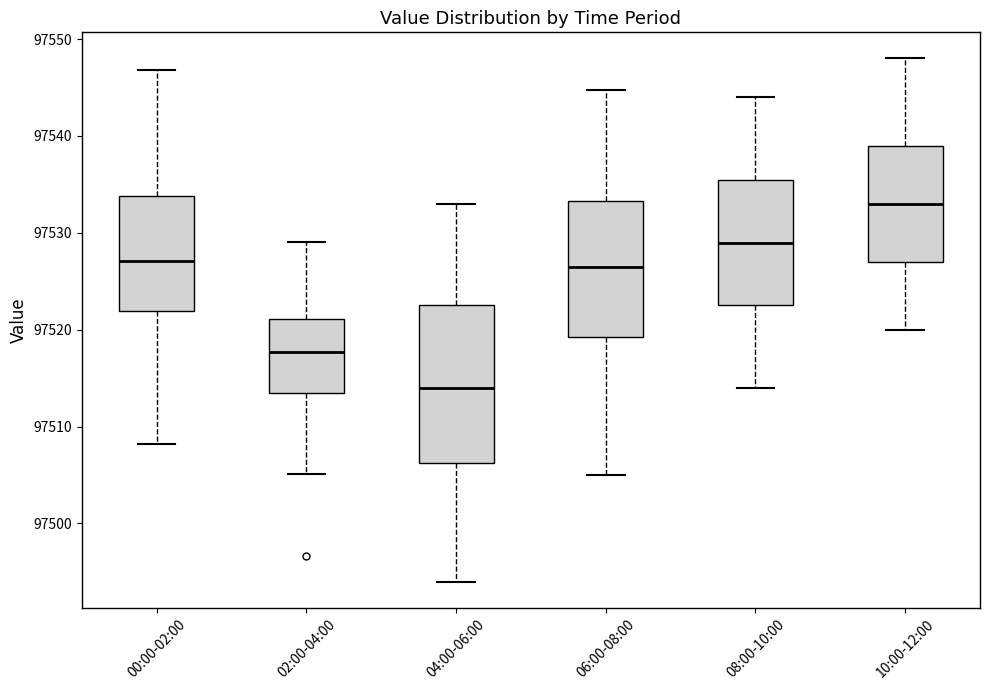

Reading left to right, read every box against the y-axis: the position of its median line, the range the box covers, and the ends of its whiskers. The values are not printed on the chart, so give them approximately, as read against the axis.

00:00-02:00: median 97527, box 97522 to 97534, whiskers 97508 to 97547
02:00-04:00: median 97518, box 97513 to 97521, whiskers 97505 to 97529
04:00-06:00: median 97514, box 97506 to 97523, whiskers 97494 to 97533
06:00-08:00: median 97527, box 97519 to 97533, whiskers 97505 to 97545
08:00-10:00: median 97529, box 97523 to 97536, whiskers 97514 to 97544
10:00-12:00: median 97533, box 97527 to 97539, whiskers 97520 to 97548